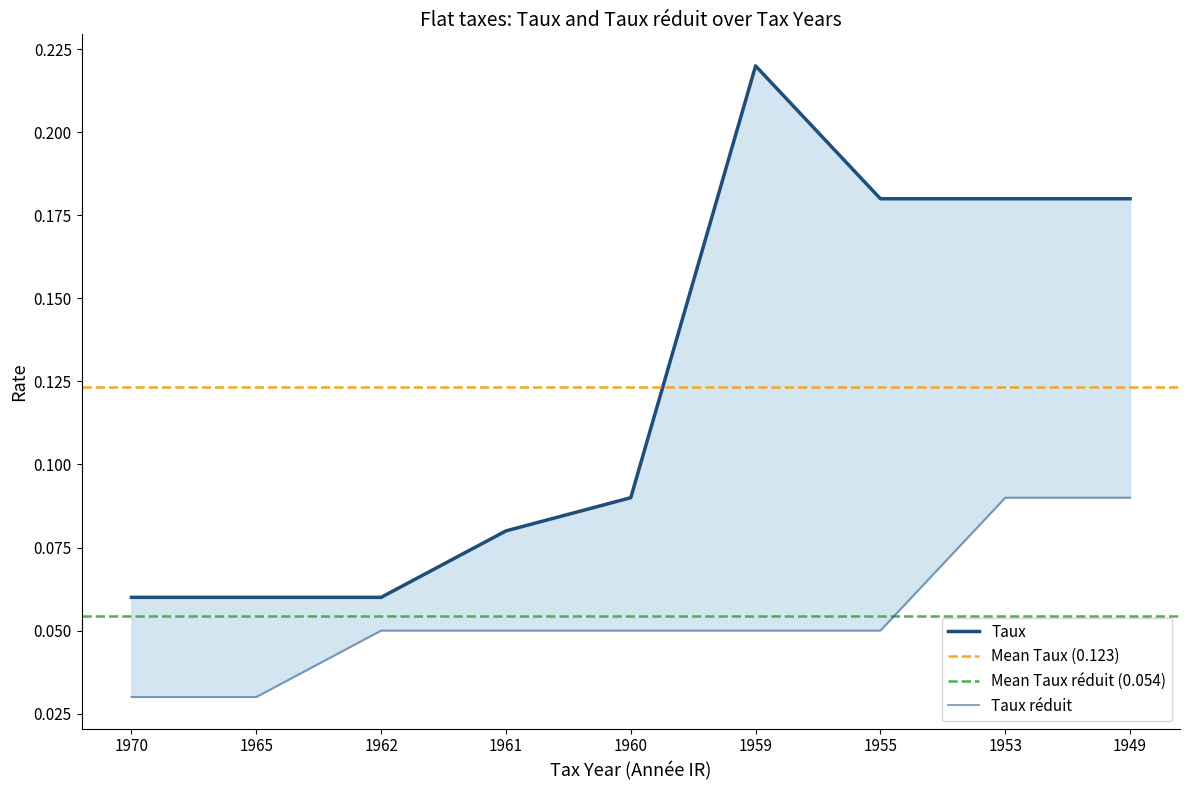

True or false: Taux réduit and Taux cross at least once.

False